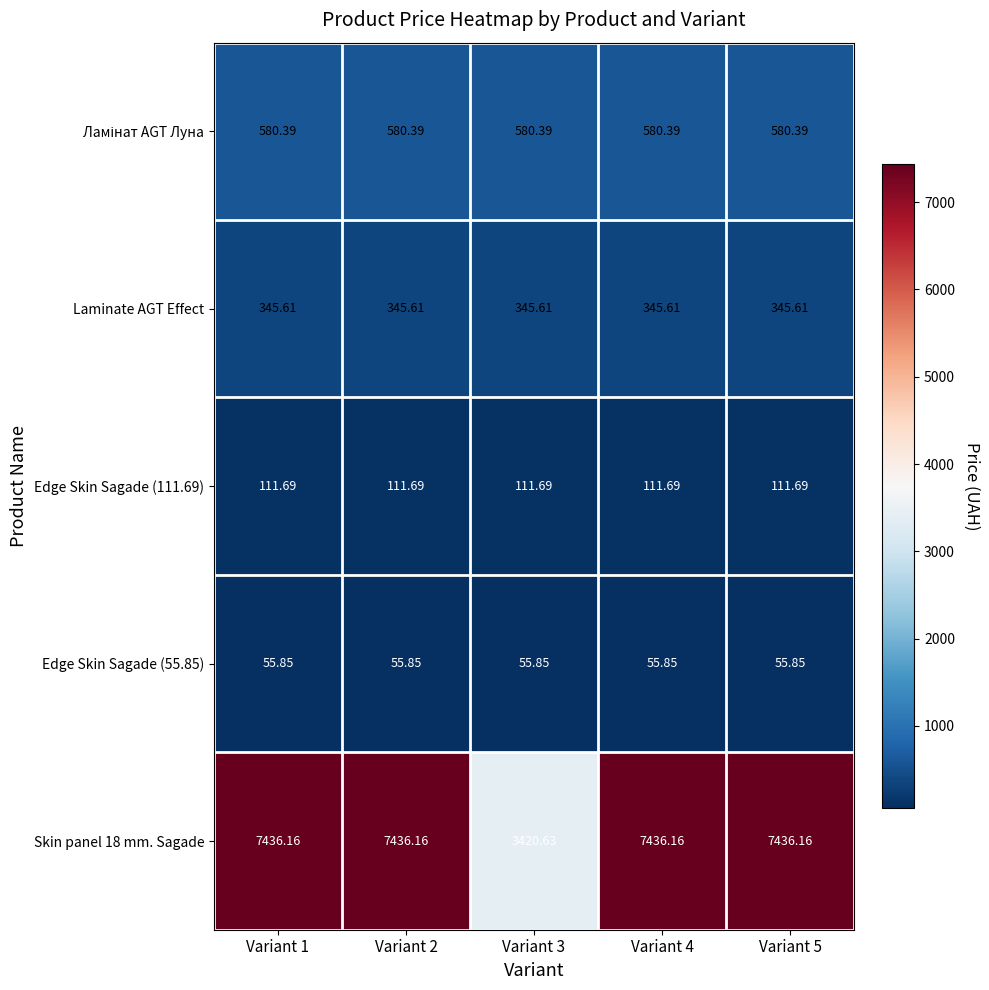

Is the value of Laminate AGT Effect at Variant 2 greater than the value of Skin panel 18 mm. Sagade at Variant 3?

No